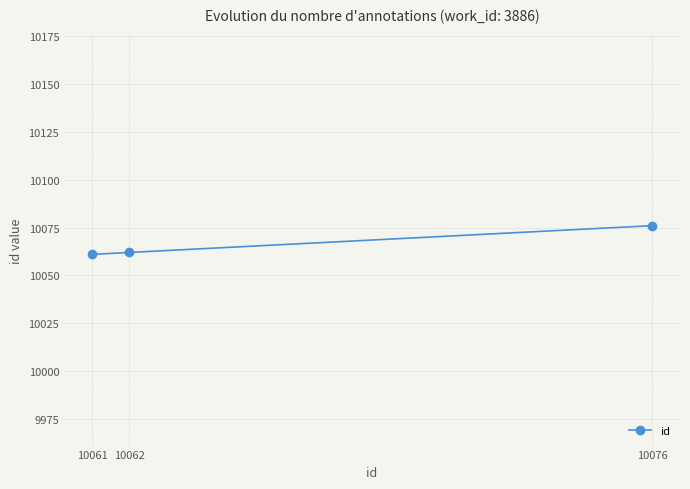

Is it true that the value at 10061 is 15222?

False